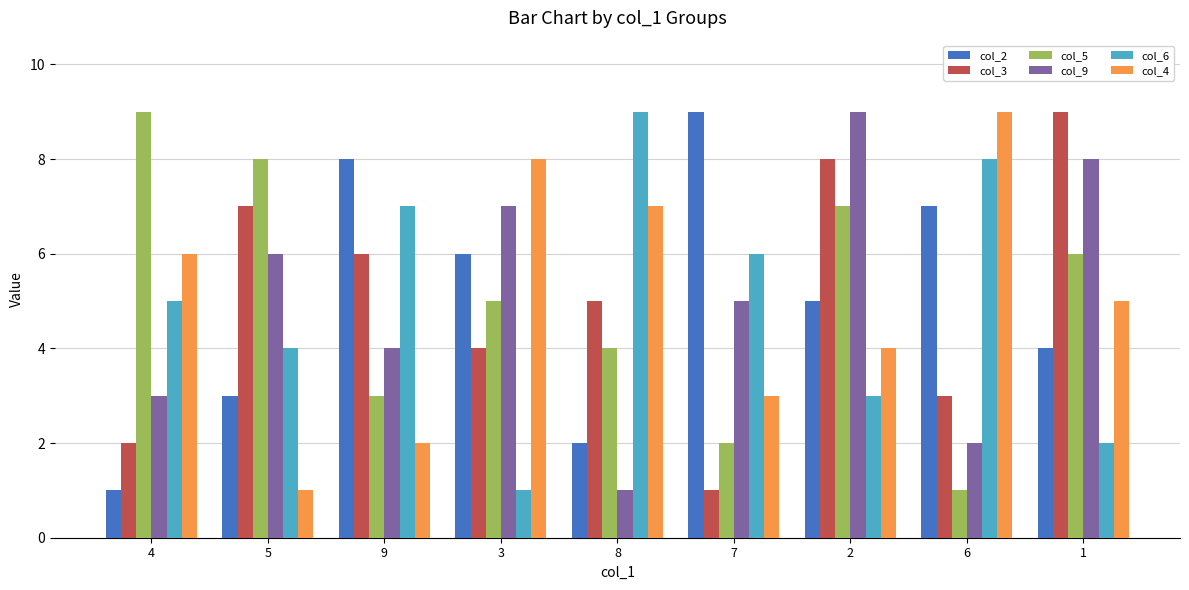

Is the value of col_9 at 9 greater than the value of col_6 at 7?

No